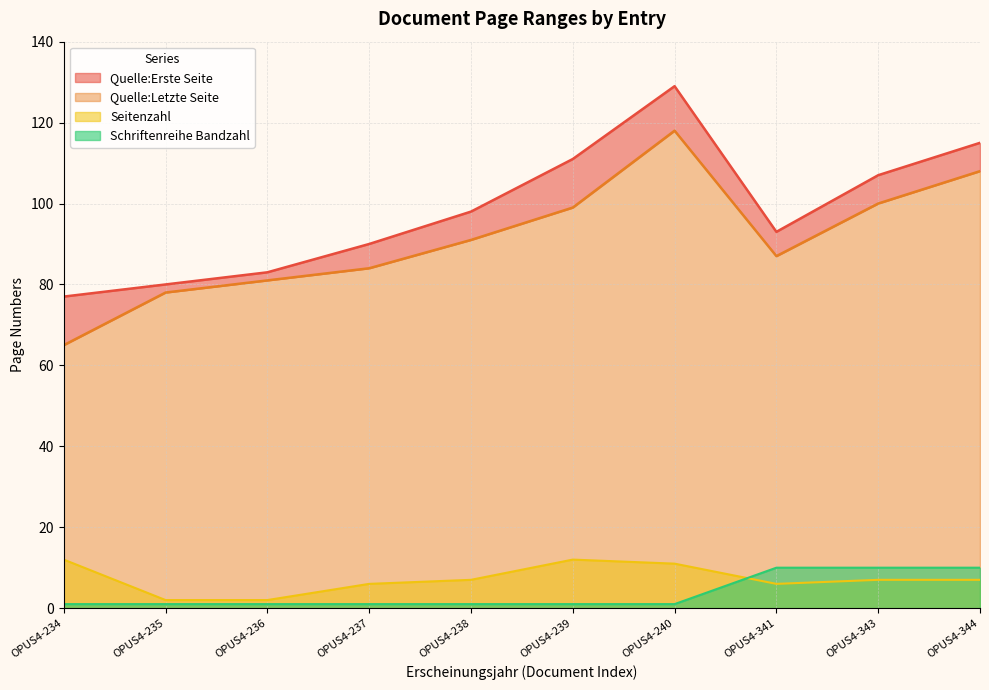

The Seitenzahl series shows 21 at OPUS4-239. True or false?

False